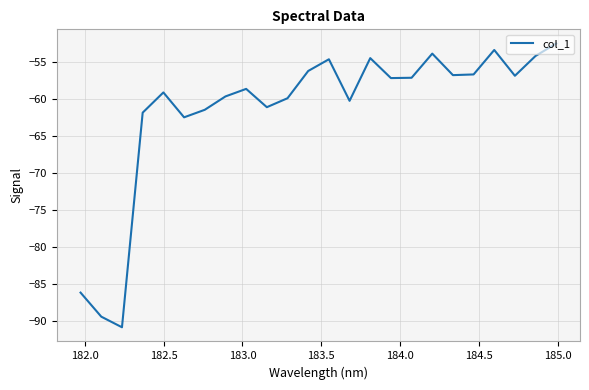

What is the maximum value shown in the chart?

-52.5